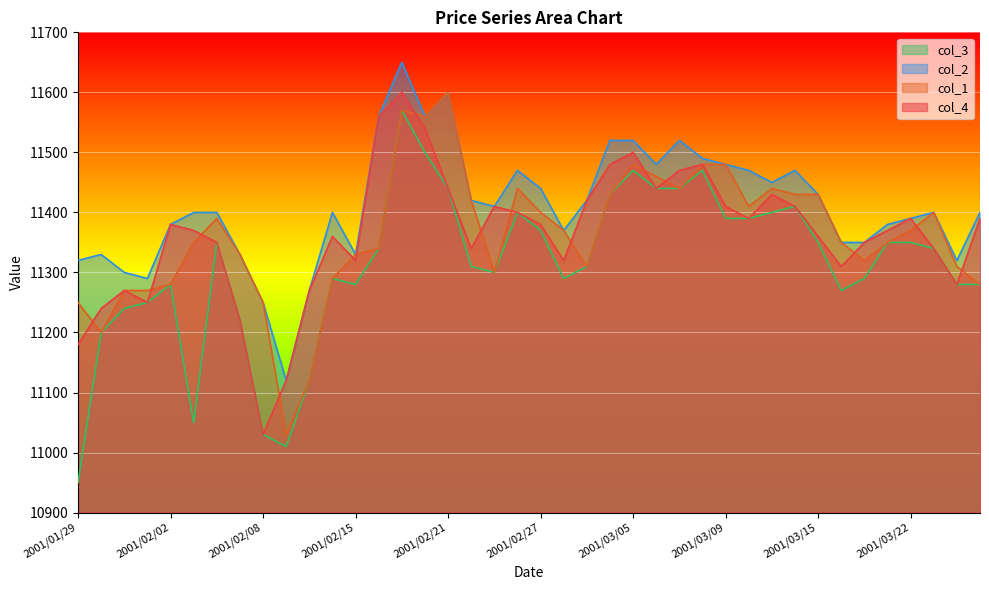

The value of col_4 at 2001/03/26 is 11280. True or false?

True